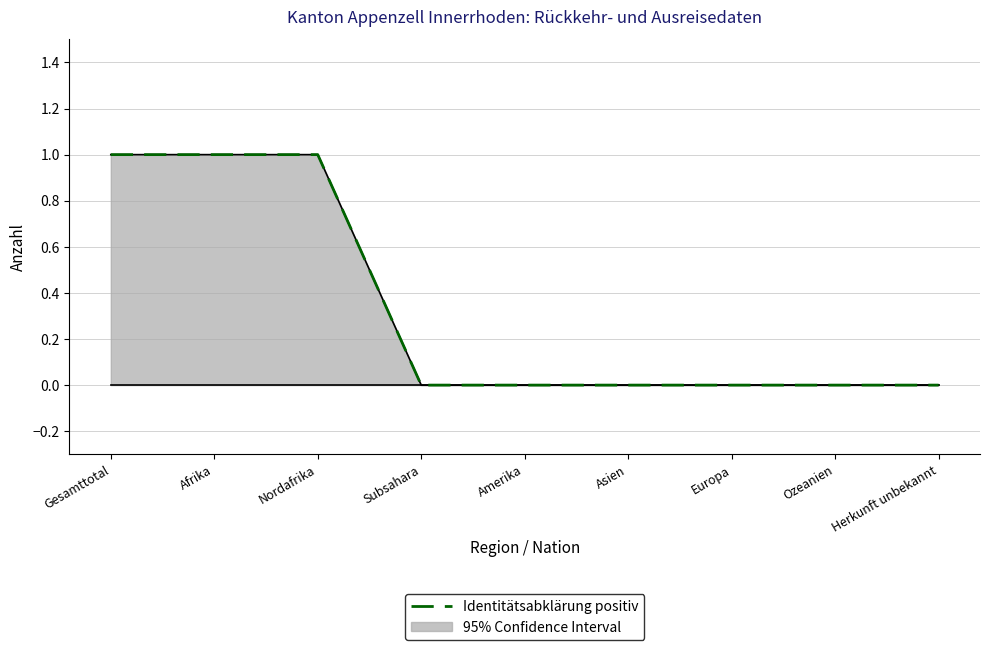

At which label is the value closest to 0?

Subsahara